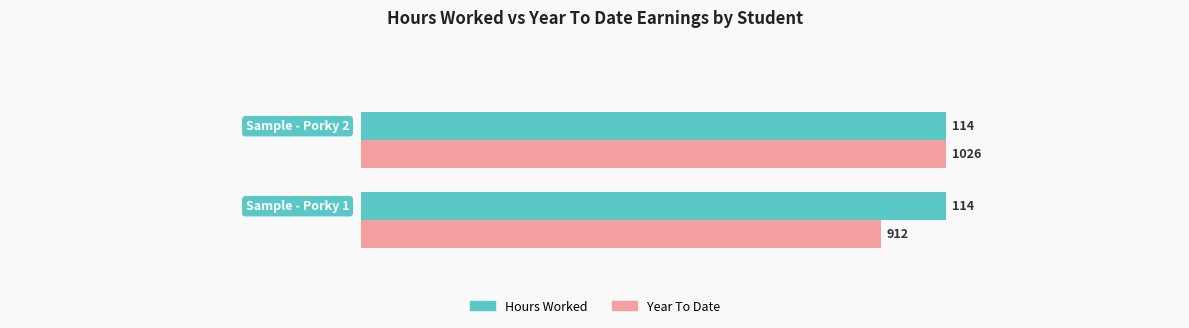

What are all the series names shown in the legend?

Hours Worked, Year To Date